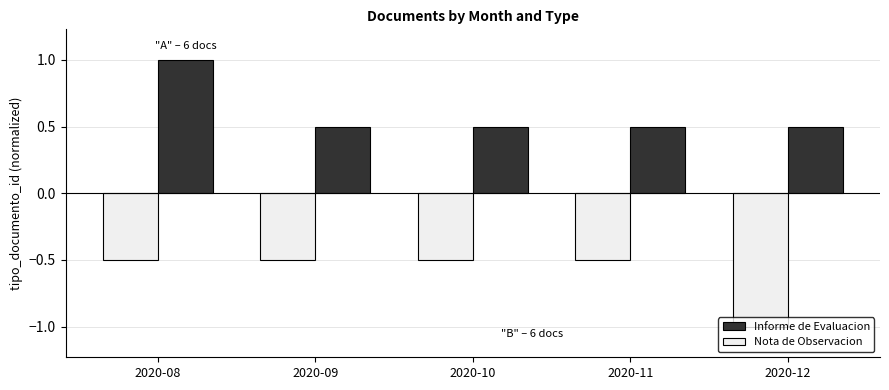

What is the approximate value of Informe de Evaluacion at 2020-10?

0.5